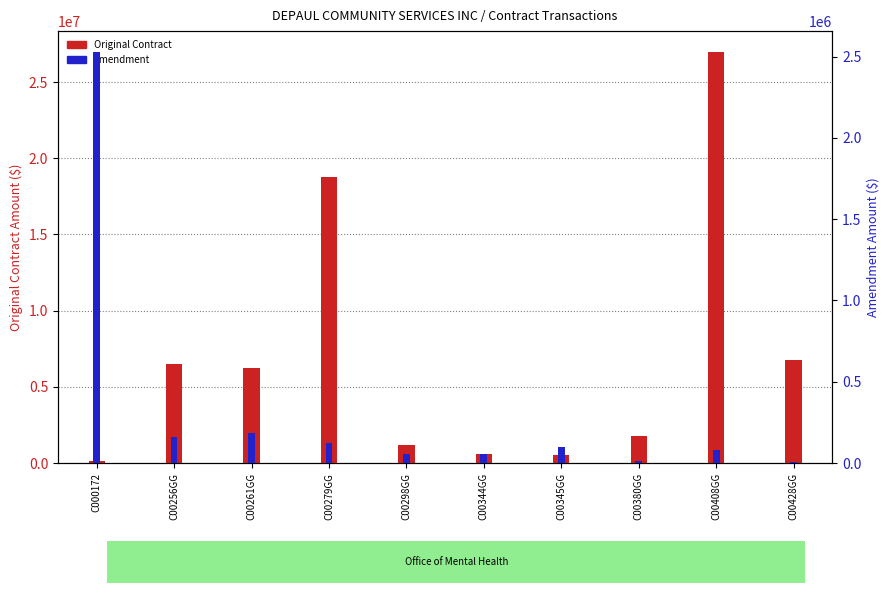

What is the difference between the Amendment values at C00298GG and C00261GG?

132418